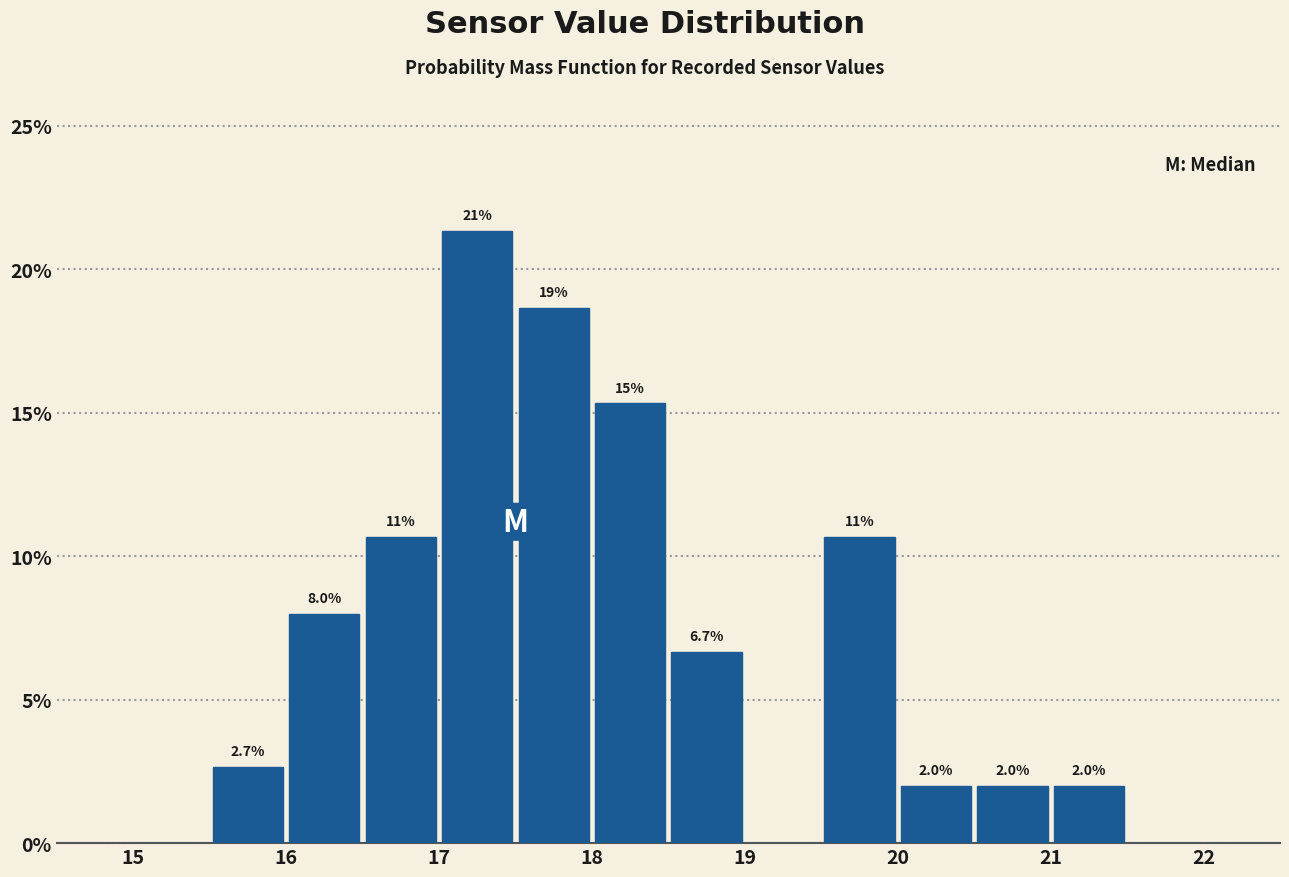

Which range on the x-axis has the tallest bar?

17.0 to 17.5